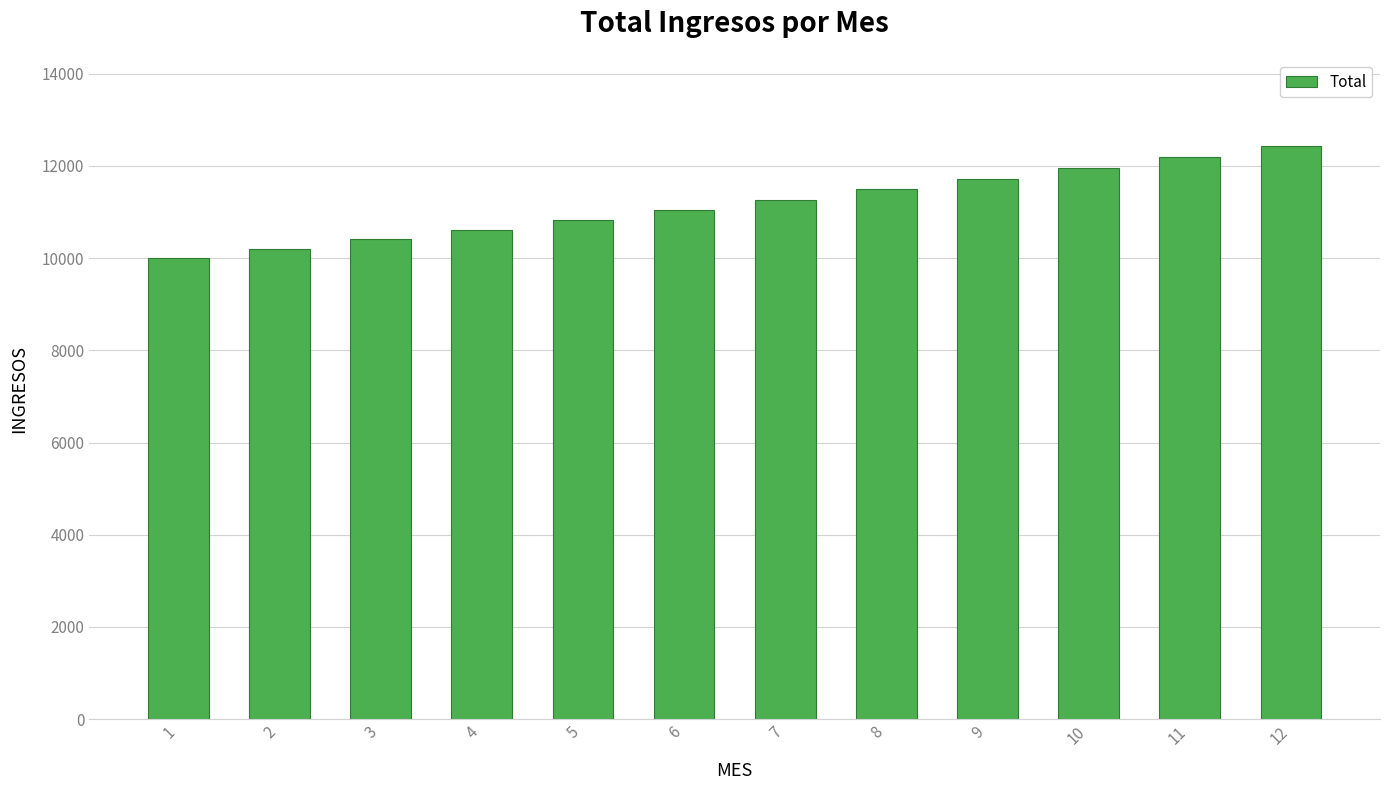

Reading left to right, what are all the values shown in this chart?

10000.0	10200.0	10404.0	10612.1	10824.3	11040.8	11261.6	11486.9	11716.6	11950.9	12189.9	12433.7